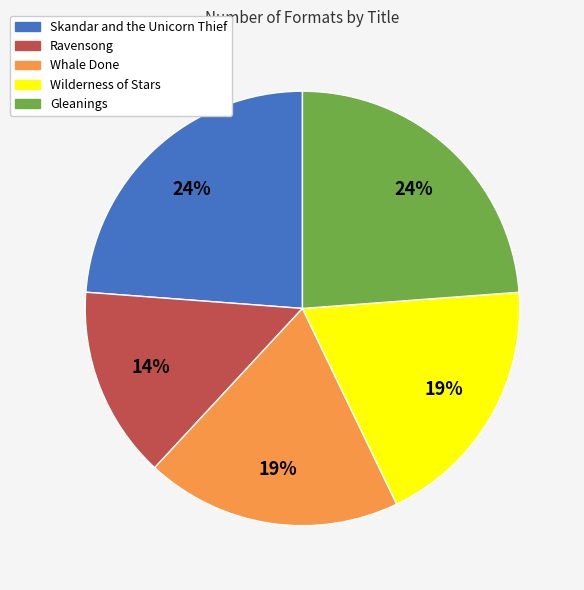

What is the smallest slice in the pie chart?

Ravensong